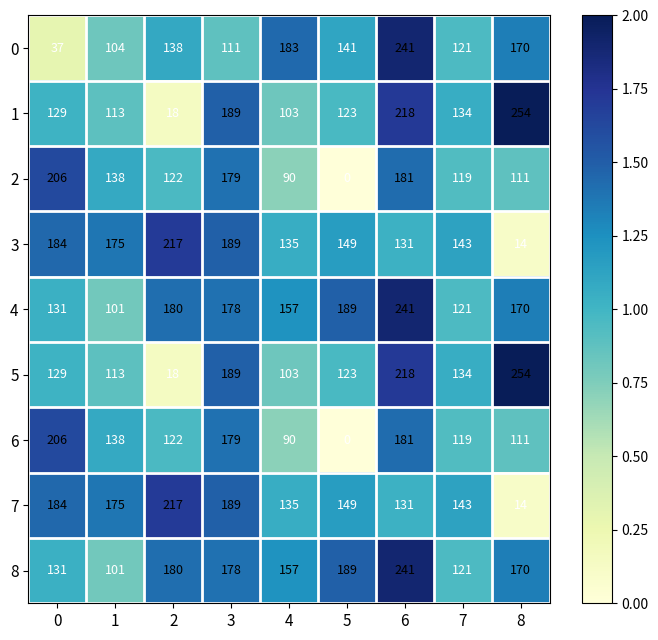

Is it true that 3 equals 337 at 3?

False